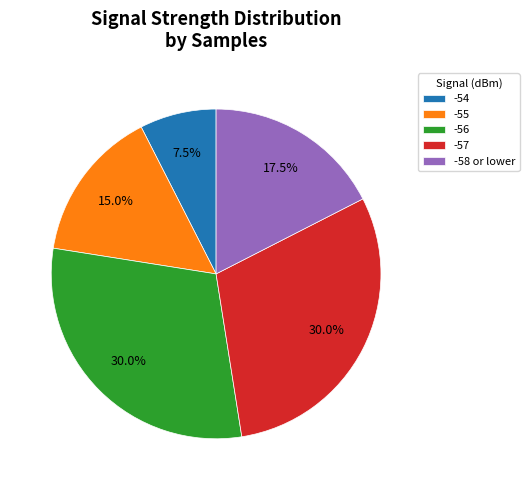

Combined, do -55 and -54 account for over 50%?

No